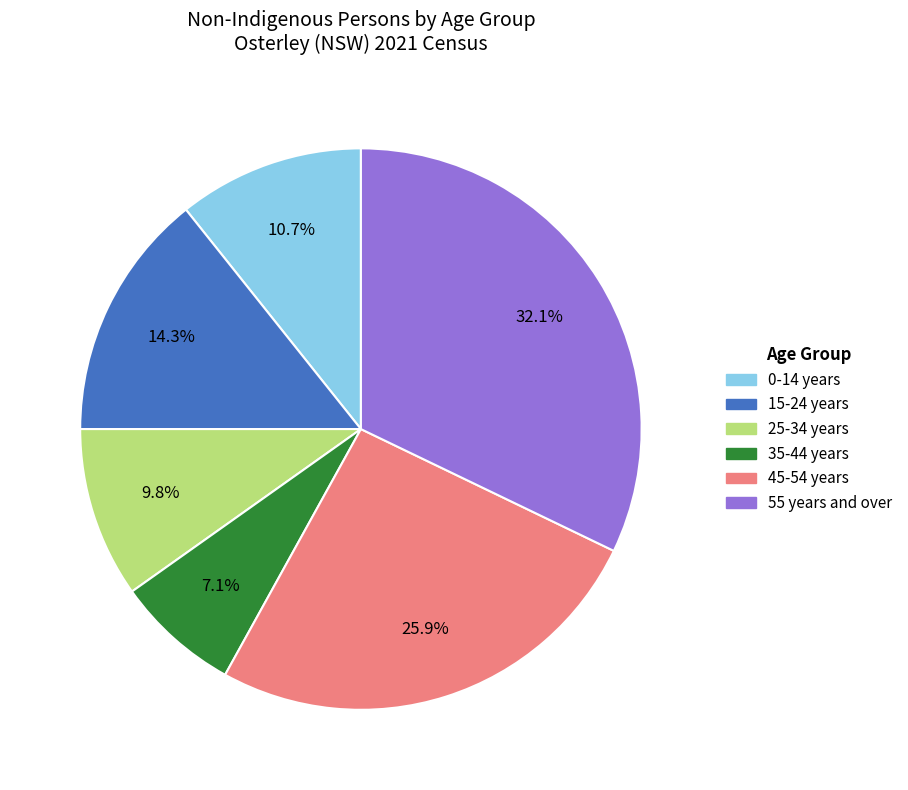

How many segments does this pie chart have?

6